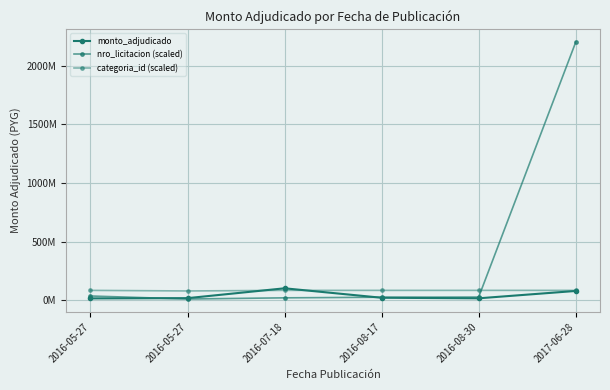

After their last crossing, which series has the higher values: categoria_id (scaled) or monto_adjudicado?

categoria_id (scaled)